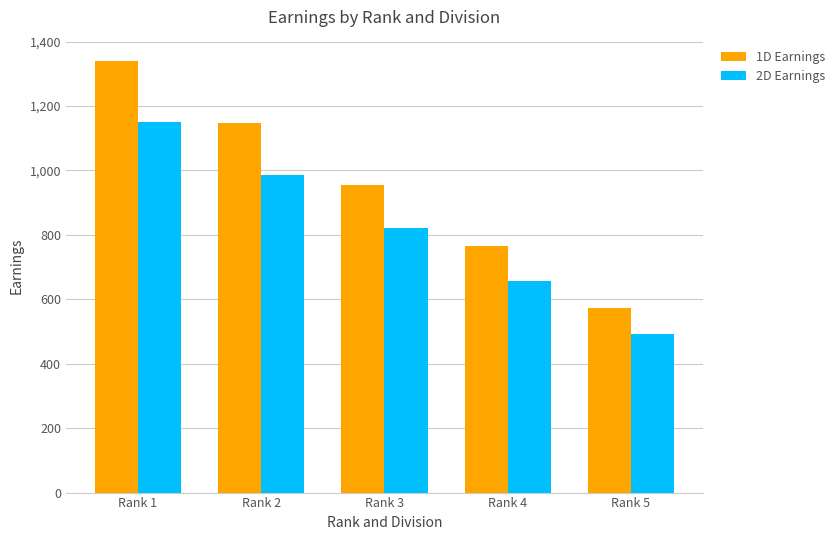

Rank the series by their maximum value, from highest to lowest.

1D Earnings, 2D Earnings